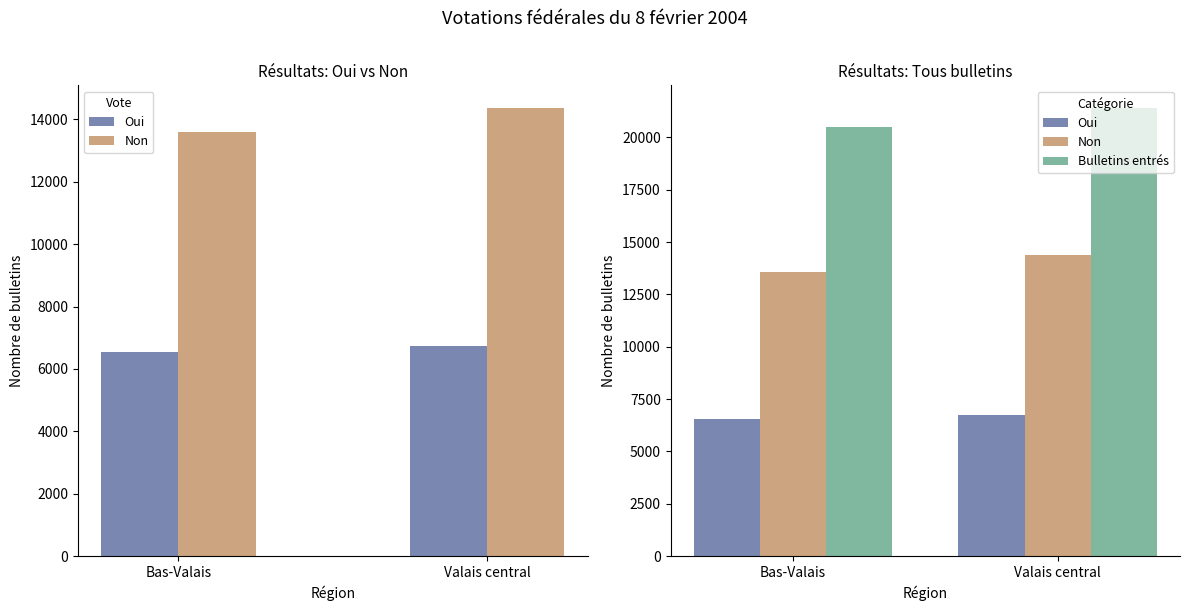

Reading right to left, transcribe all the data shown in this chart.

Oui: 6721	6536
Non: 14370	13587
Bulletins entrés: 21415	20515